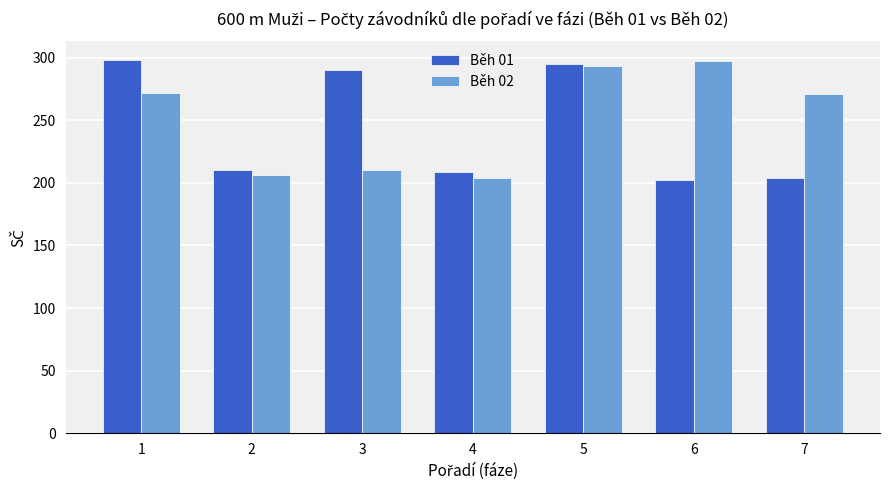

True or false: Běh 02 has a value of 461 at 6.

False